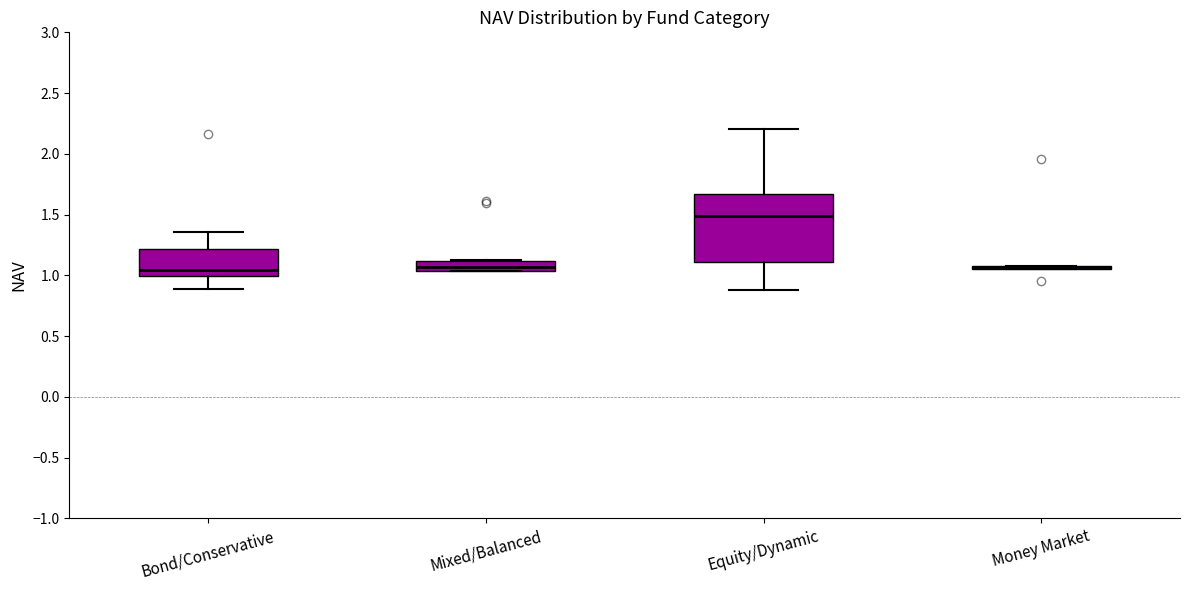

Where is the upper edge of the box for Mixed/Balanced on the y-axis? The values are not printed on the chart, so give them approximately, as read against the axis.

1.10